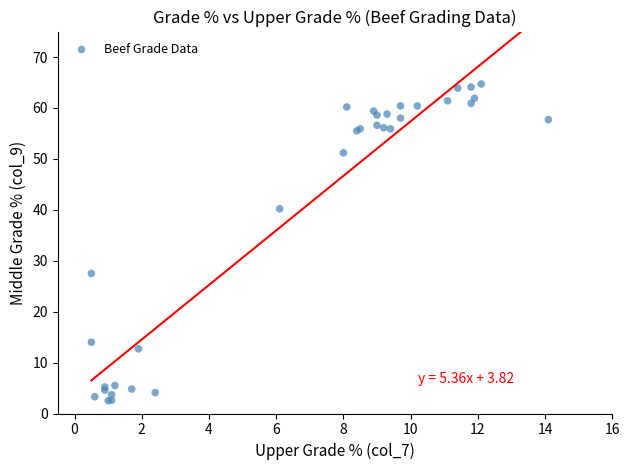

What Y value in the scatter plot is closest to 33?

27.5